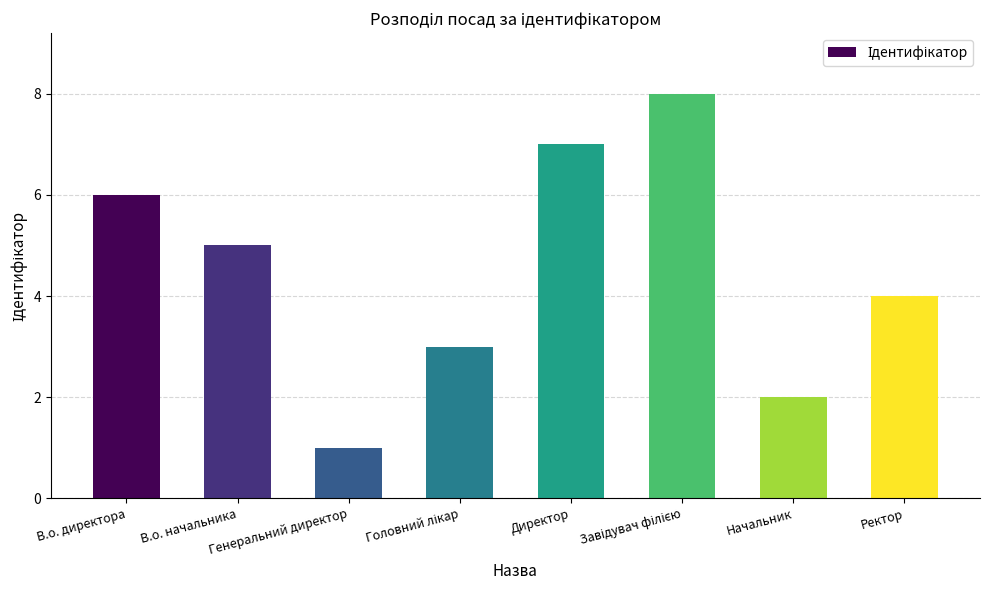

Where is the data nearest to the value 4?

Ректор